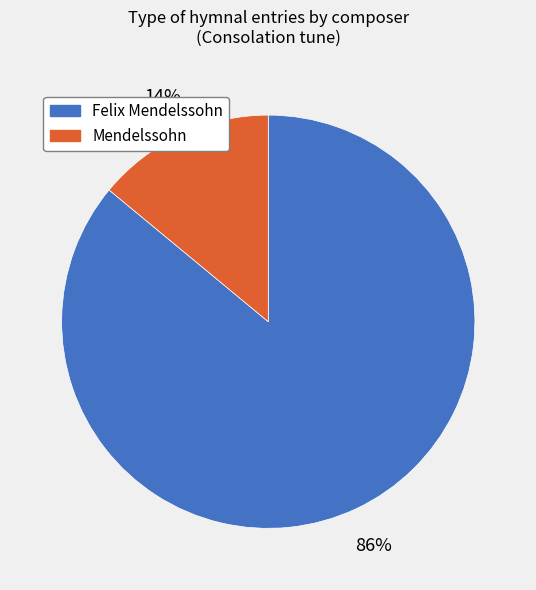

Which slice is the smallest?

Mendelssohn